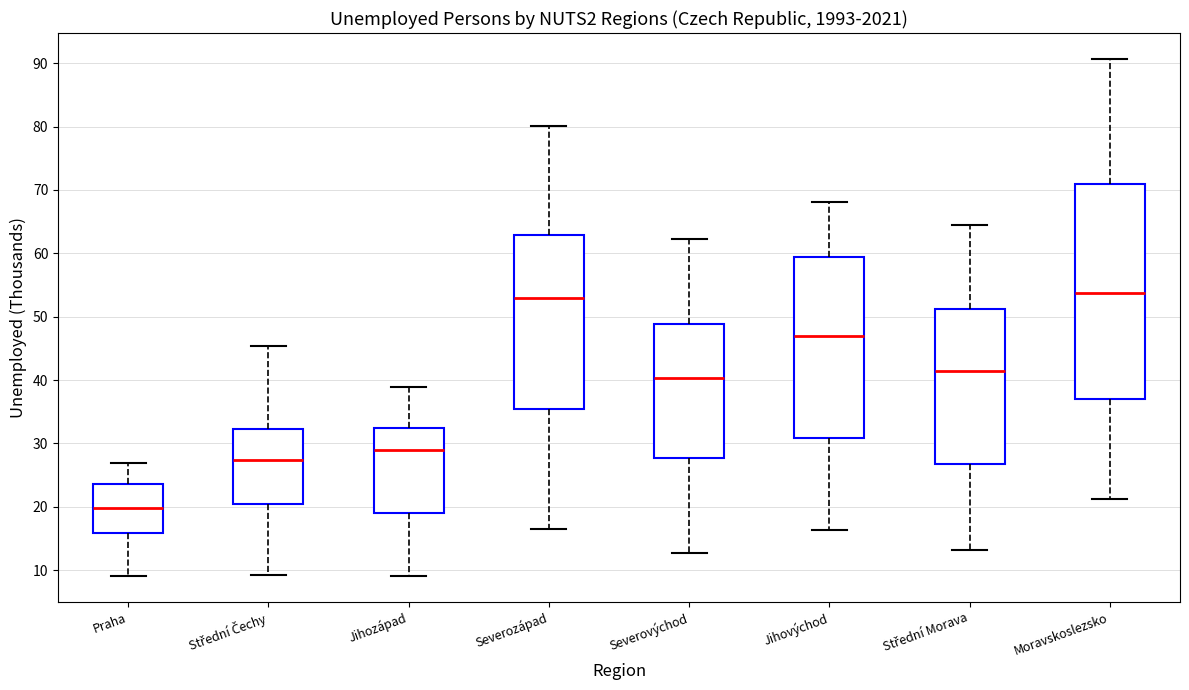

Which box's median line is the lowest?

Praha